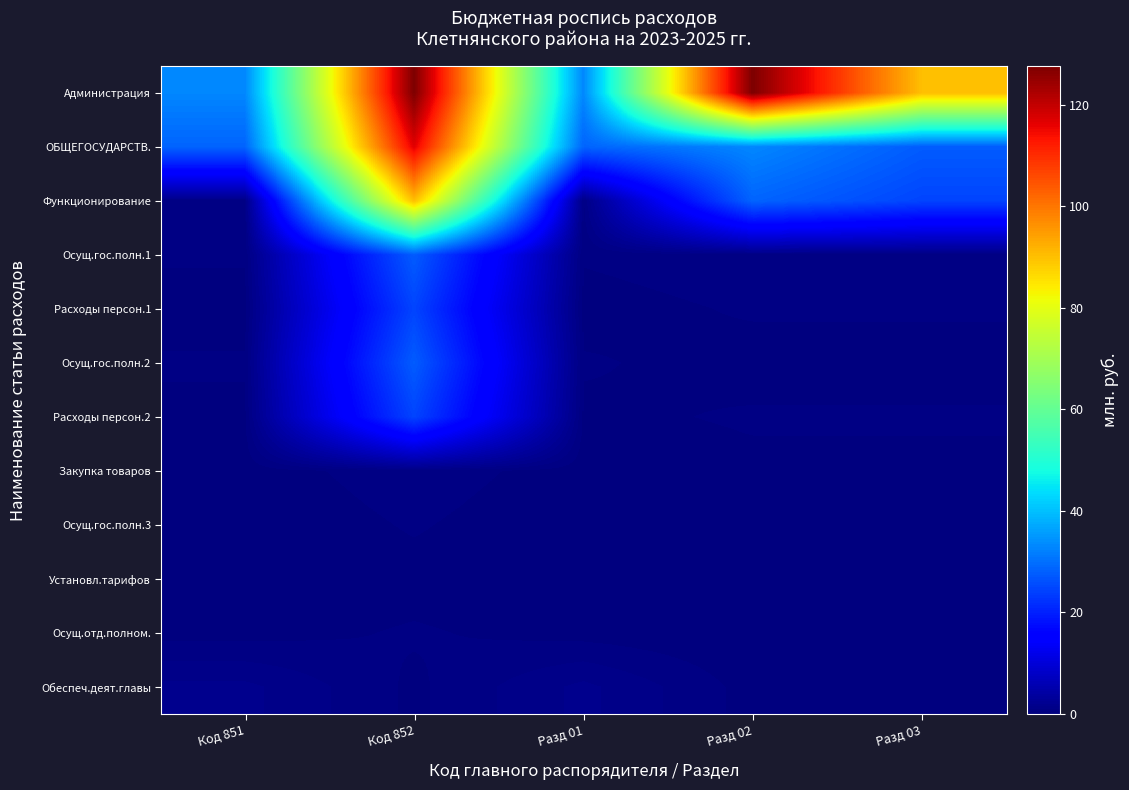

List the series in order of their peak value, lowest first.

Установл.тарифов, Осущ.отд.полном., Осущ.гос.полн.3, Закупка товаров, Обеспеч.деят.главы, Расходы персон.1, Расходы персон.2, Осущ.гос.полн.2, Осущ.гос.полн.1, Функционирование, ОБЩЕГОСУДАРСТВ., Администрация